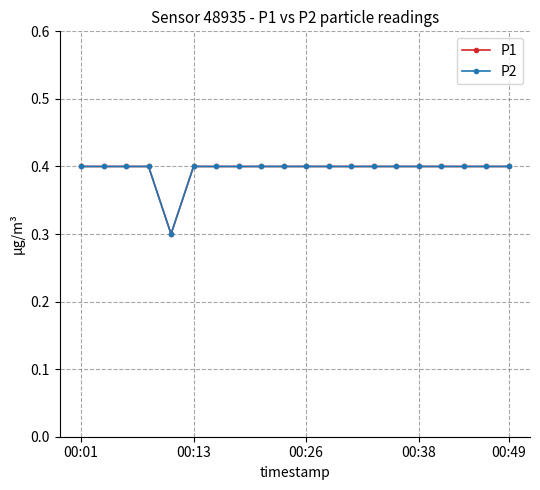

Does the chart display data point markers on the line(s)?

Yes